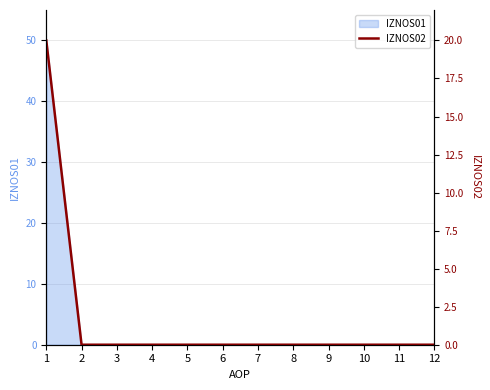

True or false: the data has more than 2 interior local peaks.

False